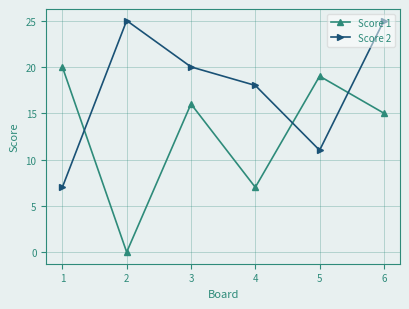

How many data points does each series have?

6